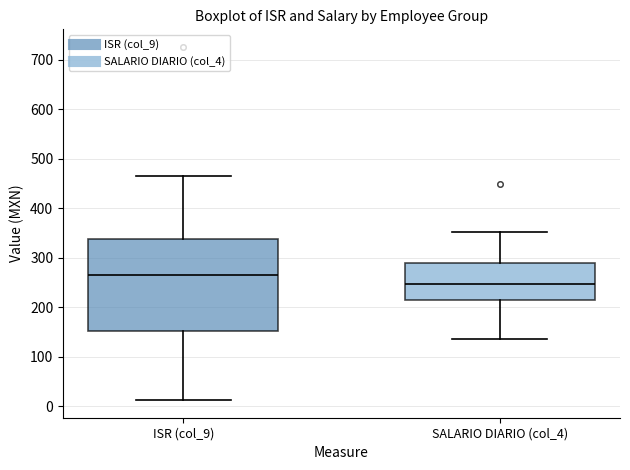

Which box has the lowest median line?

SALARIO DIARIO (col_4)